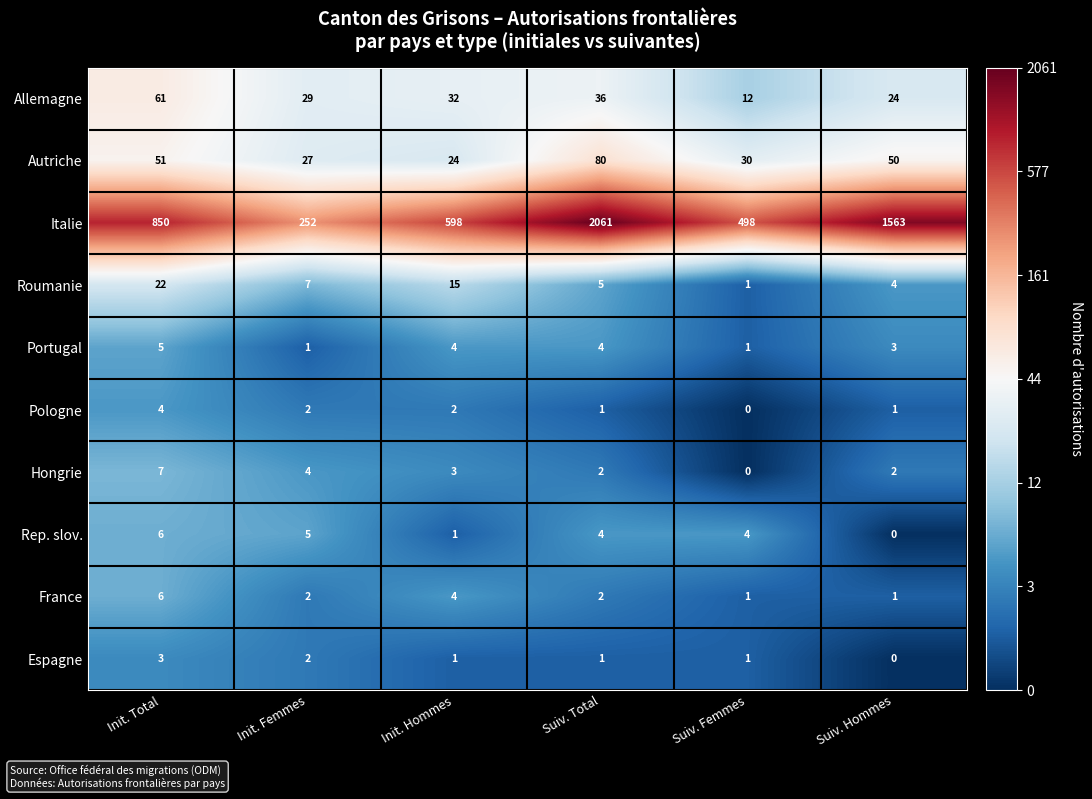

List the labels in order of Autriche value, largest first.

Suiv. Total, Init. Total, Suiv. Hommes, Suiv. Femmes, Init. Femmes, Init. Hommes